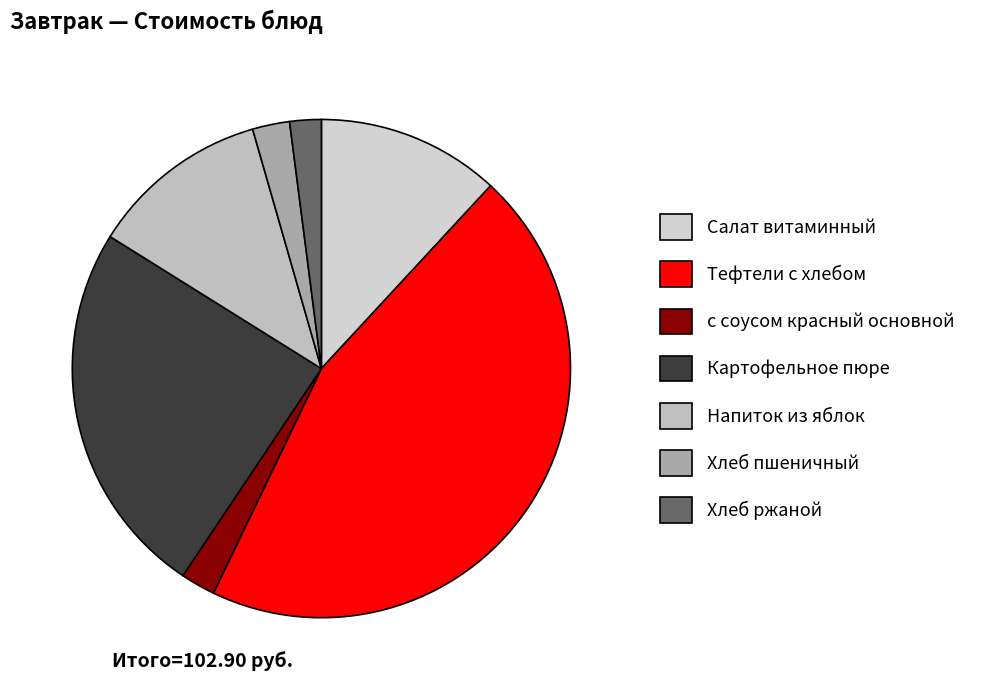

The Хлеб ржаной slice represents 16% of the pie. True or false?

False